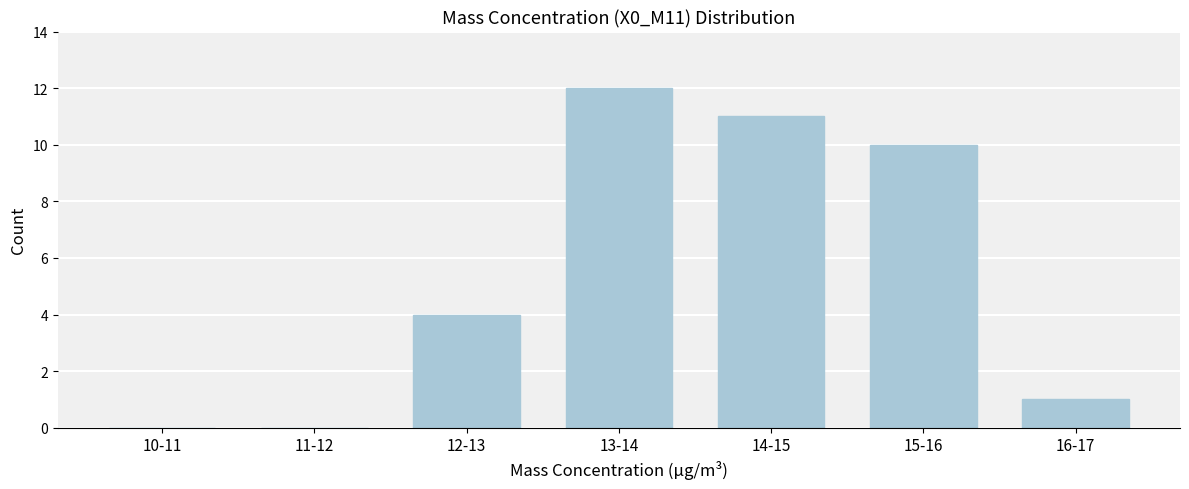

Reading right to left, transcribe all the data shown in this chart.

16-17=1	15-16=10	14-15=11	13-14=12	12-13=4	11-12=0	10-11=0